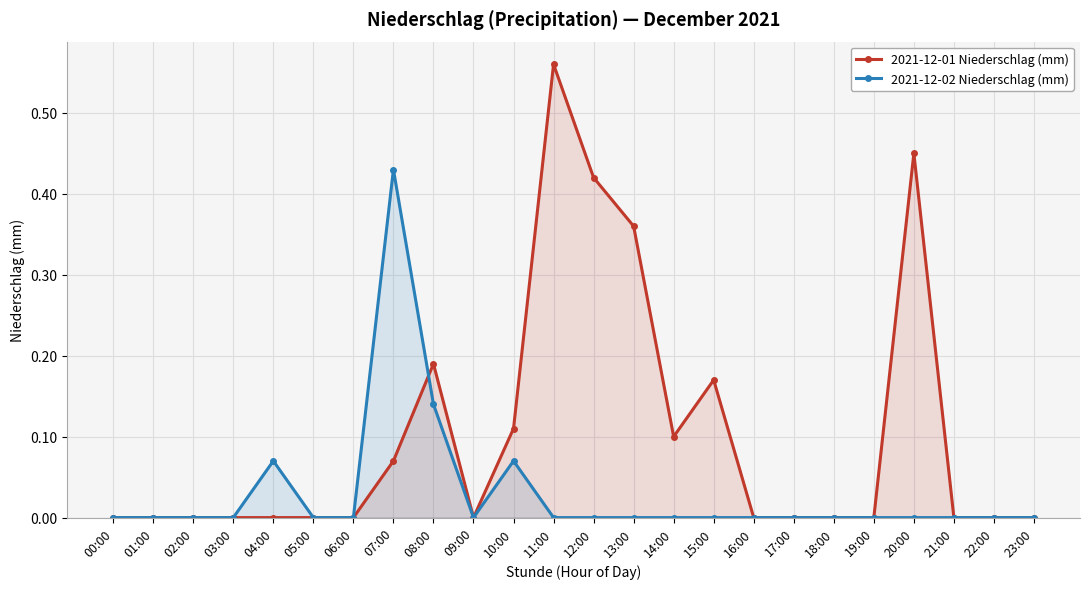

Where do 2021-12-02 Niederschlag (mm) and 2021-12-01 Niederschlag (mm) first cross each other?

07:00 and 08:00